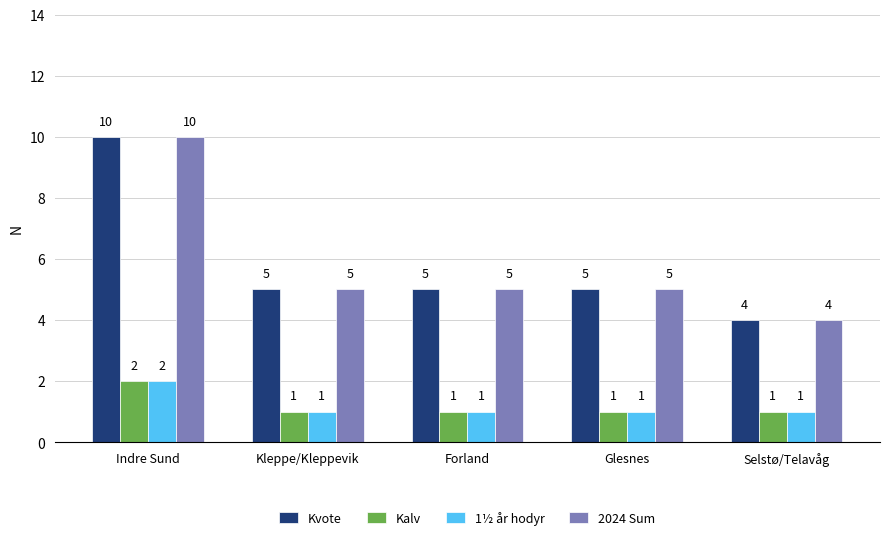

At which category does the chart reach its peak across all series?

Indre Sund